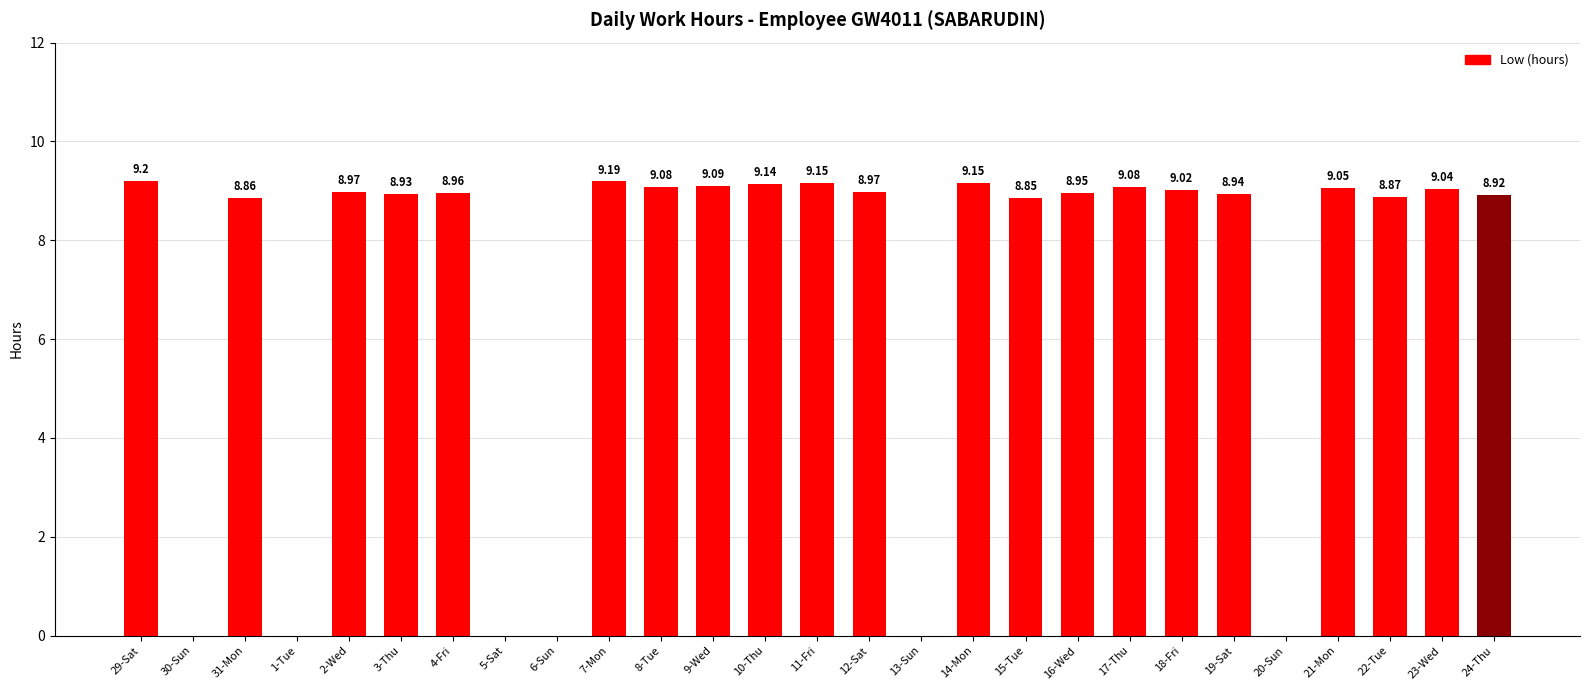

Where does the data first go above 8?

29-Sat